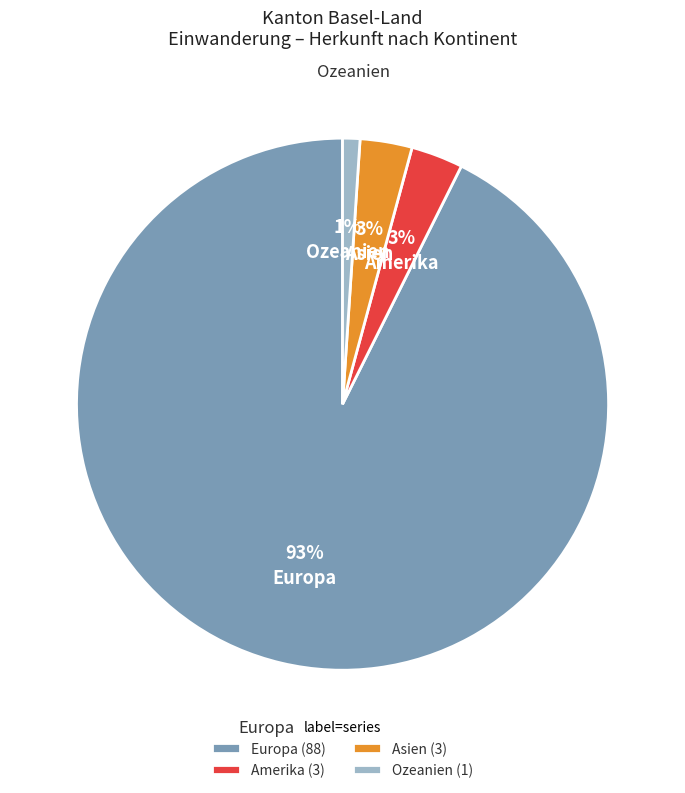

Approximately how many times larger is the value at Ozeanien compared to Amerika?

0.3